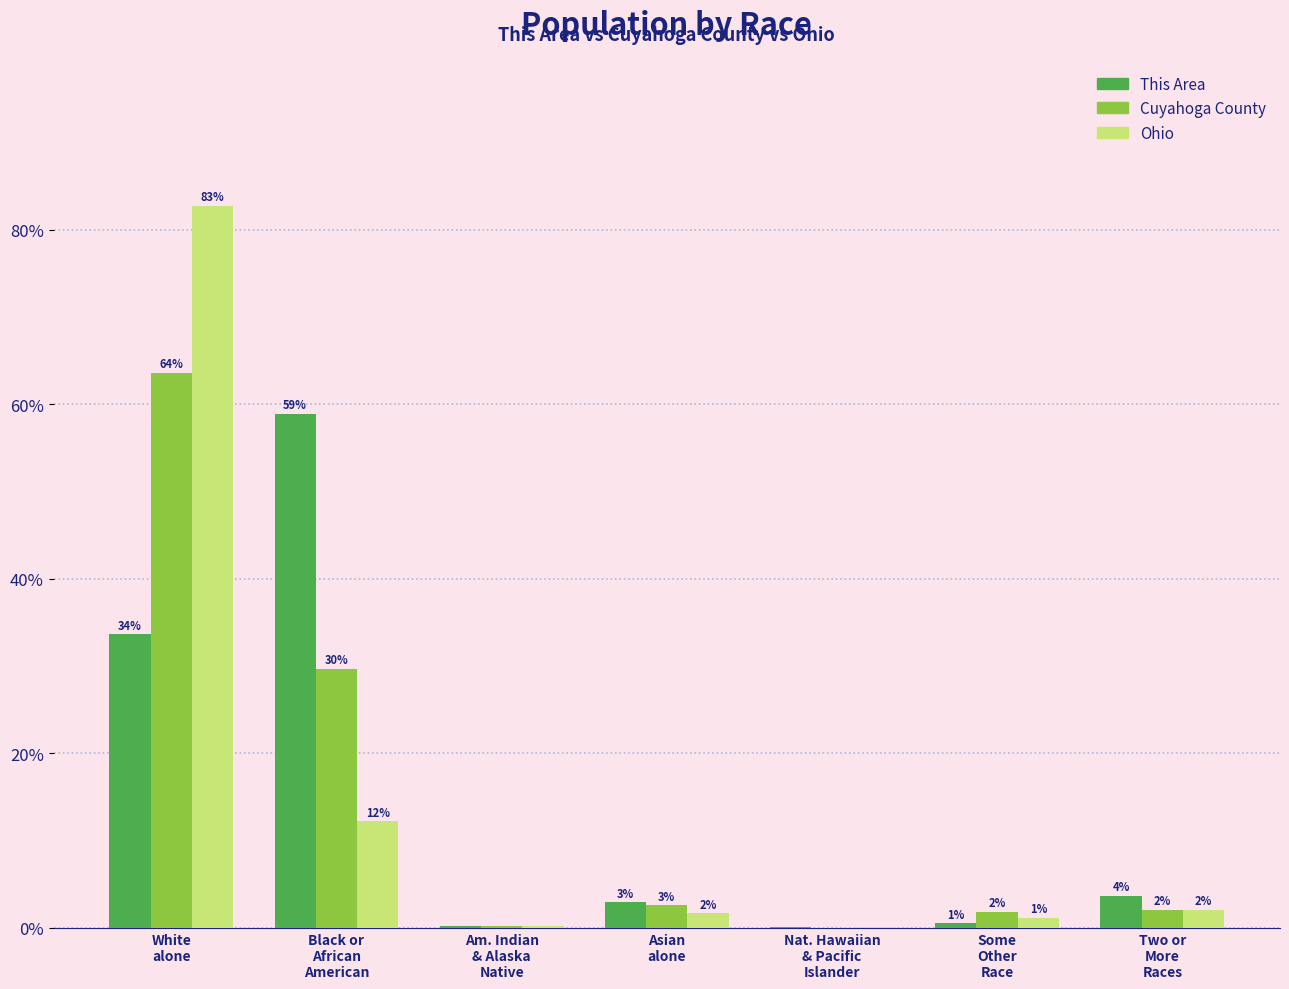

What is the difference between the This Area values at Some
Other
Race and Two or
More
Races?

3.2